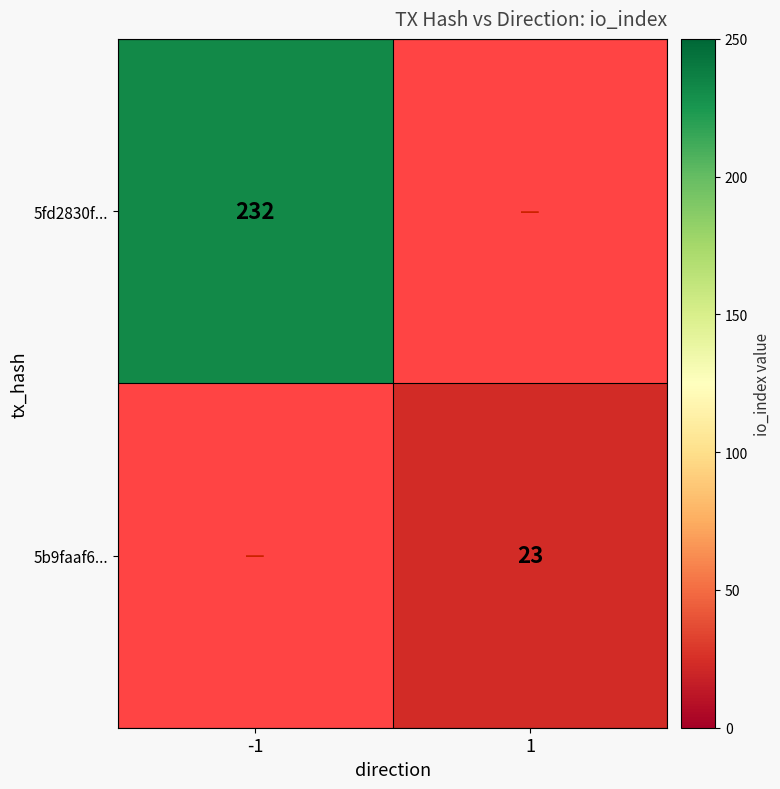

The 5b9faaf6... series shows 37 at 1. True or false?

False